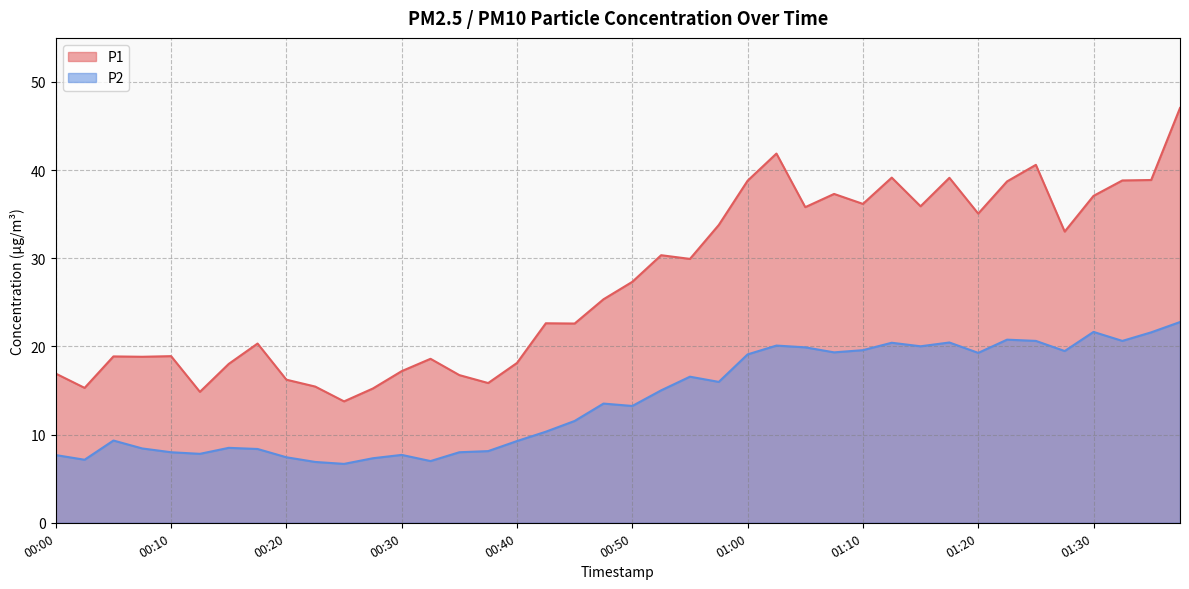

Reading left to right, transcribe all the data shown in this chart.

P1: 00:00=16.9	00:03=15.3	00:05=18.9	00:08=18.8	00:10=18.9	00:13=14.8	00:15=18.0	00:18=20.3	00:20=16.2	00:23=15.4	00:25=13.8	00:28=15.2	00:30=17.2	00:33=18.6	00:35=16.8	00:38=15.8	00:40=18.1	00:43=22.6	00:45=22.6	00:47=25.4	00:50=27.3	00:52=30.4	00:55=29.9	00:57=33.8	01:00=38.8	01:02=41.9	01:05=35.8	01:07=37.3	01:10=36.2	01:12=39.1	01:15=35.9	01:17=39.1	01:20=35.1	01:22=38.7	01:25=40.6	01:27=33.0	01:30=37.1	01:32=38.8	01:35=38.9	01:37=47.0
P2: 00:00=7.7	00:03=7.2	00:05=9.3	00:08=8.4	00:10=8.0	00:13=7.8	00:15=8.5	00:18=8.4	00:20=7.4	00:23=6.9	00:25=6.7	00:28=7.3	00:30=7.7	00:33=7.0	00:35=8.0	00:38=8.1	00:40=9.3	00:43=10.3	00:45=11.6	00:47=13.5	00:50=13.2	00:52=15.0	00:55=16.6	00:57=16.0	01:00=19.1	01:02=20.1	01:05=19.9	01:07=19.3	01:10=19.6	01:12=20.4	01:15=20.0	01:17=20.4	01:20=19.3	01:22=20.8	01:25=20.6	01:27=19.5	01:30=21.6	01:32=20.6	01:35=21.6	01:37=22.8